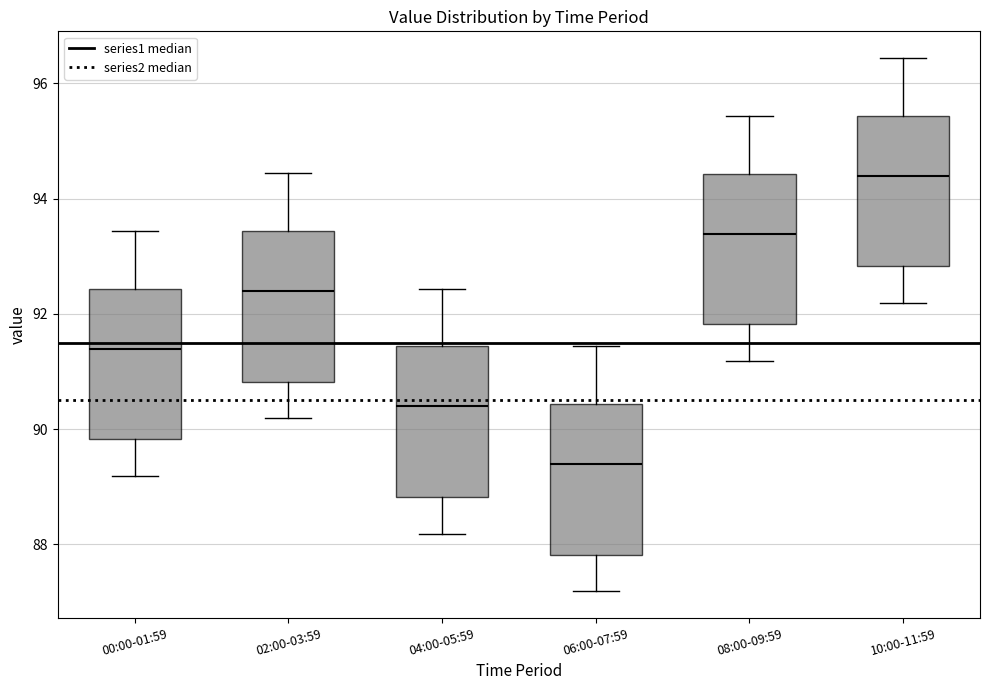

Where does the upper whisker of the box for 06:00-07:59 end on the y-axis? The values are not printed on the chart, so give them approximately, as read against the axis.

91.4